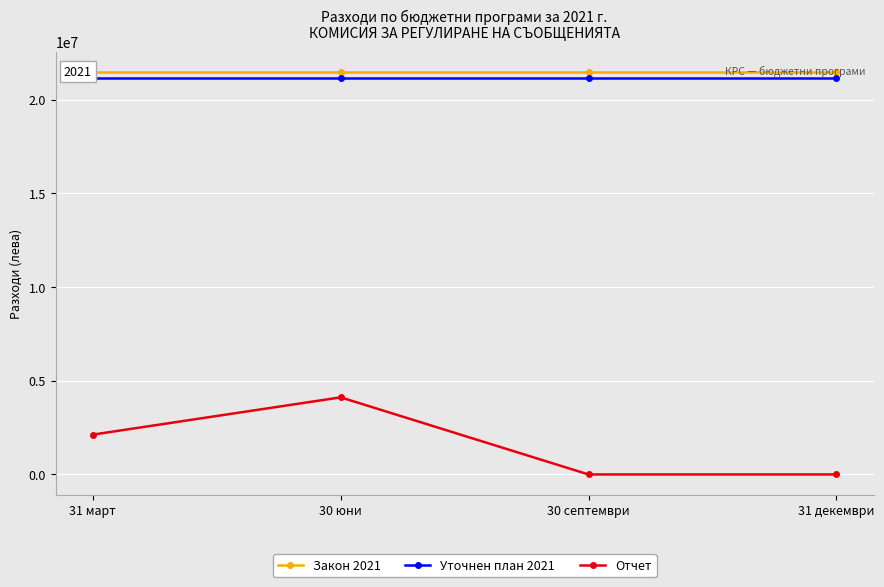

Which series has the largest total across all categories?

Закон 2021